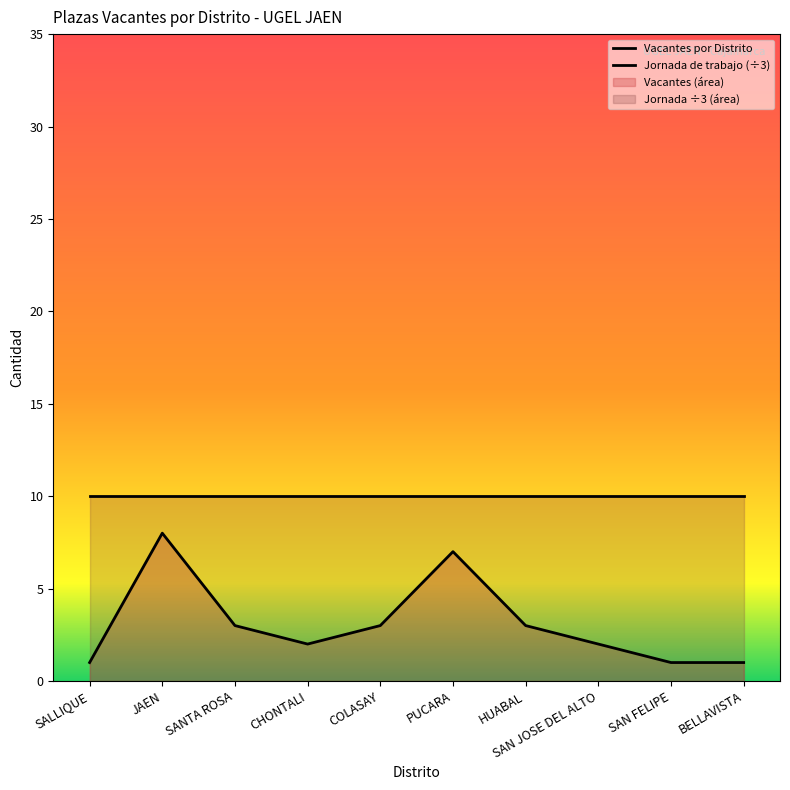

How many lines are shown in the chart?

1